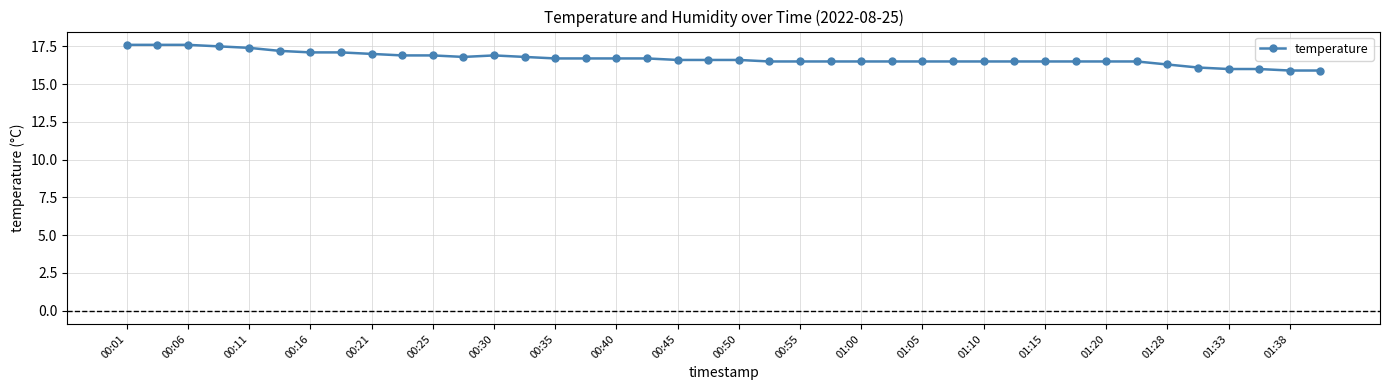

True or false: there are more than 0 points higher than both neighbors.

True